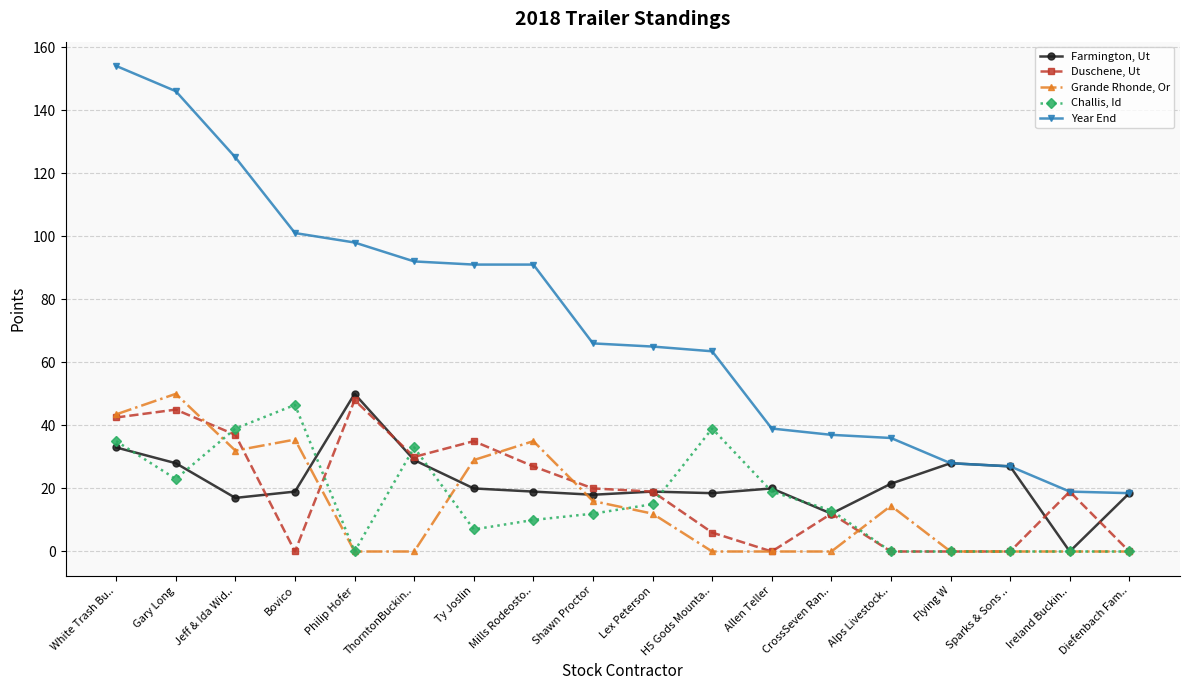

What is the average value of the Challis, Id series?

16.2